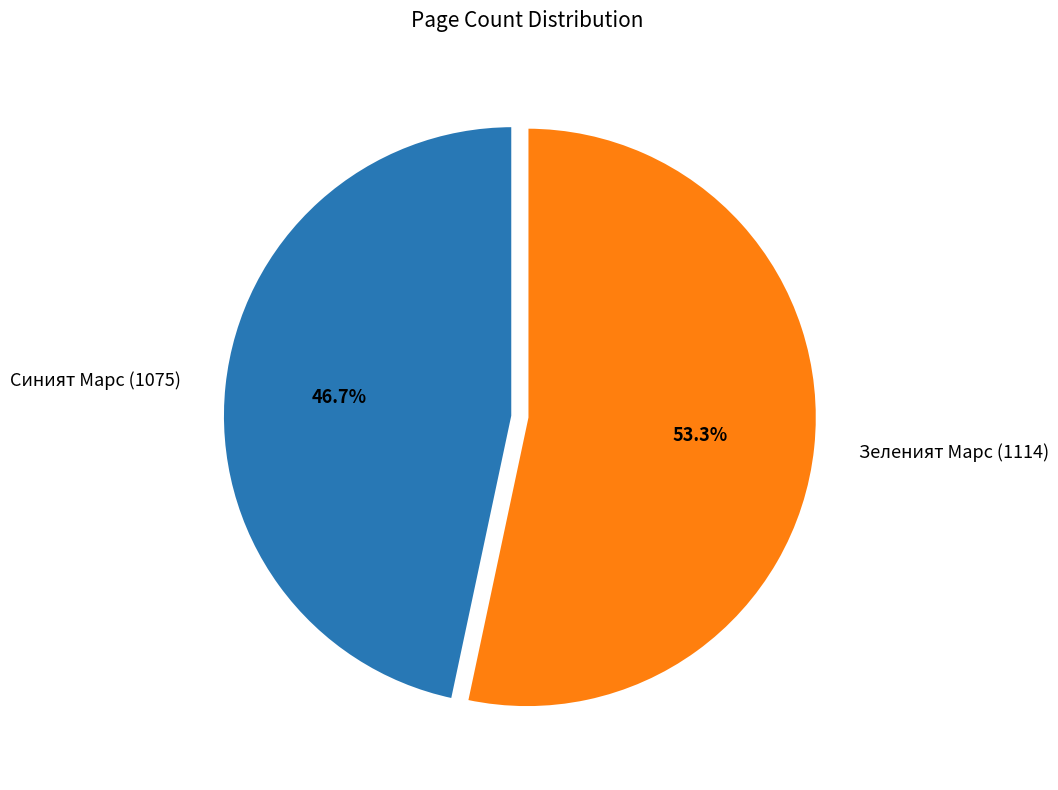

What is the largest slice in the pie chart?

Зеленият Марс (1114)